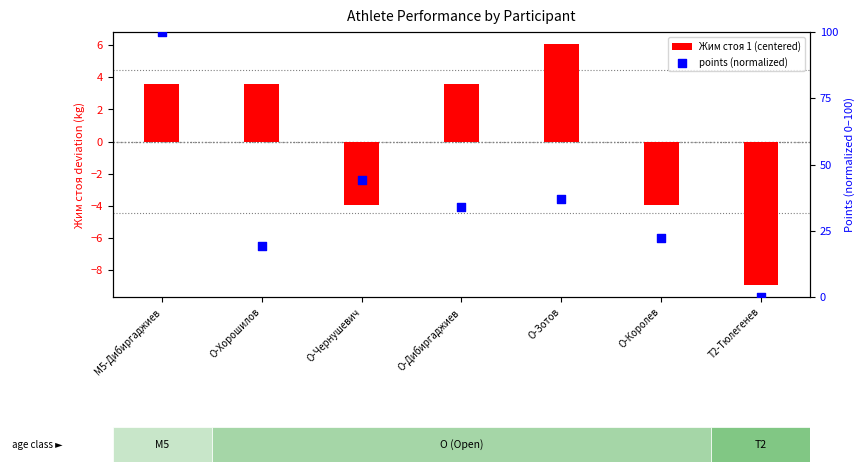

At how many categories does at least one series exceed 25?

4